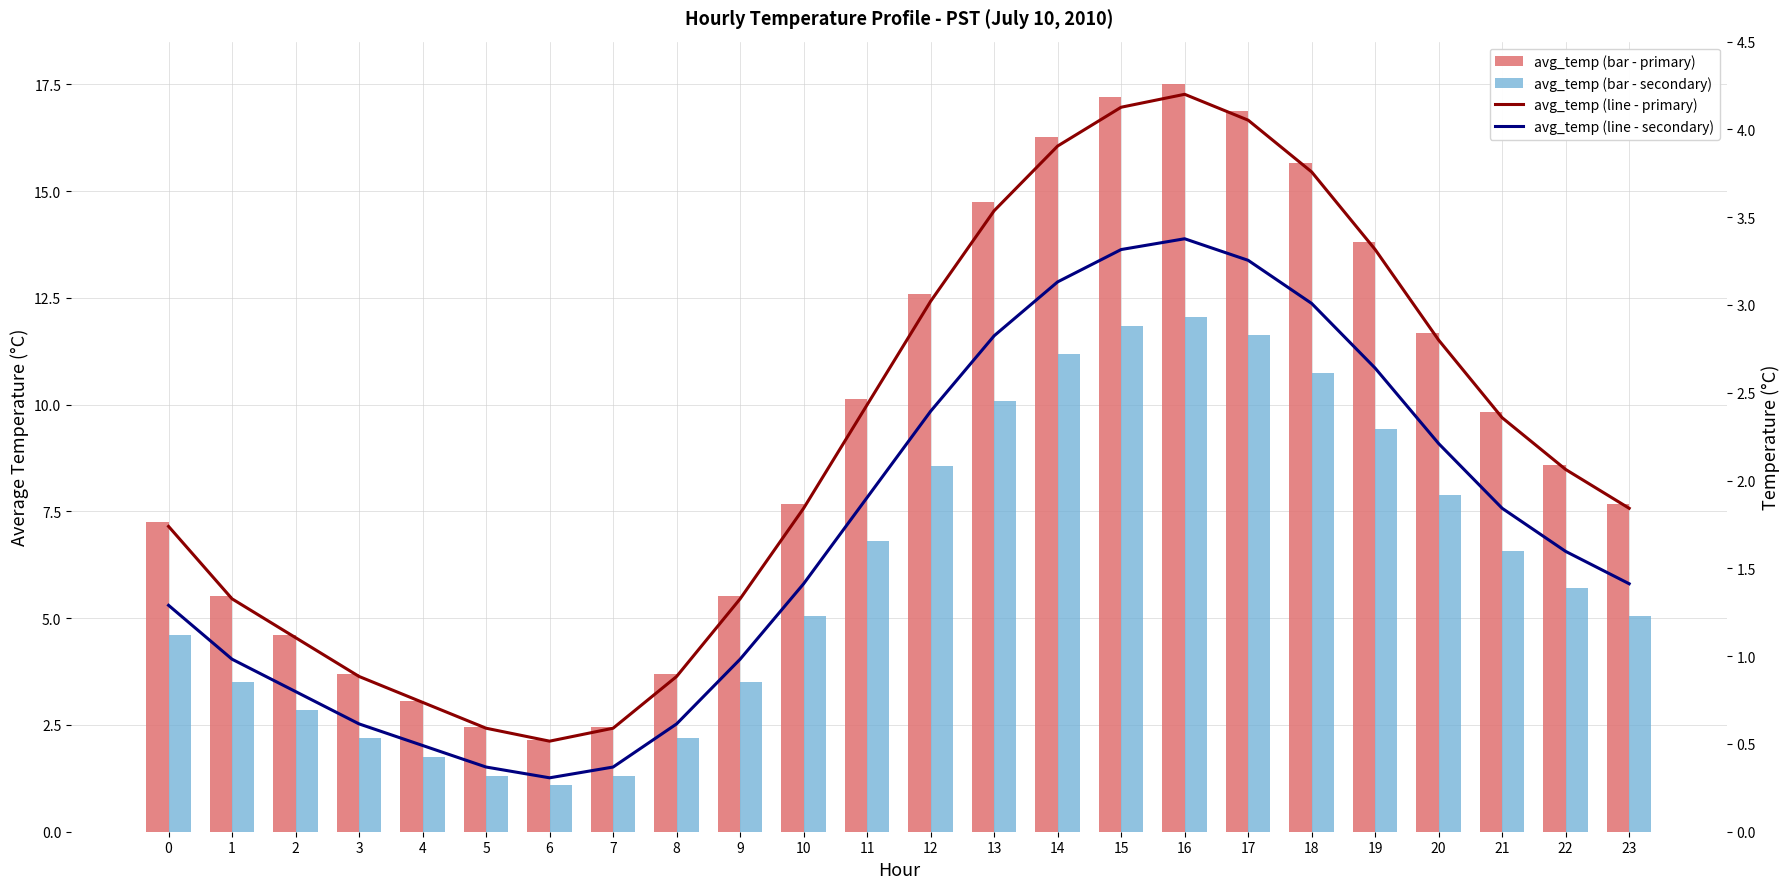

Reading left to right, transcribe all the data shown in this chart.

avg_temp (bar - primary): 0=7.2	1=5.5	2=4.6	3=3.7	4=3.1	5=2.5	6=2.1	7=2.5	8=3.7	9=5.5	10=7.7	11=10.1	12=12.6	13=14.7	14=16.3	15=17.2	16=17.5	17=16.9	18=15.7	19=13.8	20=11.7	21=9.8	22=8.6	23=7.7
avg_temp (bar - secondary): 0=4.6	1=3.5	2=2.9	3=2.2	4=1.8	5=1.3	6=1.1	7=1.3	8=2.2	9=3.5	10=5.0	11=6.8	12=8.6	13=10.1	14=11.2	15=11.8	16=12.1	17=11.6	18=10.7	19=9.4	20=7.9	21=6.6	22=5.7	23=5.0
avg_temp (line - primary): 0=1.7	1=1.3	2=1.1	3=0.9	4=0.7	5=0.6	6=0.5	7=0.6	8=0.9	9=1.3	10=1.8	11=2.4	12=3.0	13=3.5	14=3.9	15=4.1	16=4.2	17=4.1	18=3.8	19=3.3	20=2.8	21=2.4	22=2.1	23=1.8
avg_temp (line - secondary): 0=1.3	1=1.0	2=0.8	3=0.6	4=0.5	5=0.4	6=0.3	7=0.4	8=0.6	9=1.0	10=1.4	11=1.9	12=2.4	13=2.8	14=3.1	15=3.3	16=3.4	17=3.3	18=3.0	19=2.6	20=2.2	21=1.8	22=1.6	23=1.4